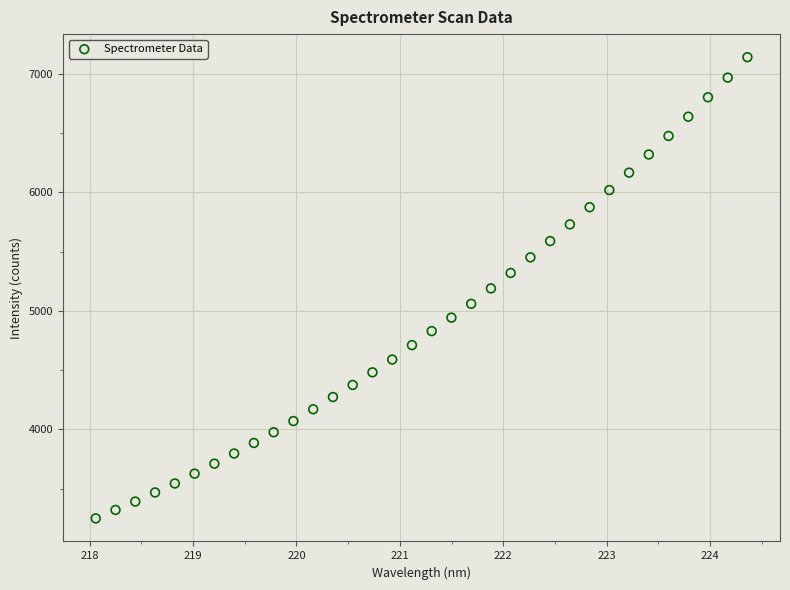

What is the range of Y values (max minus min)?

3889.6